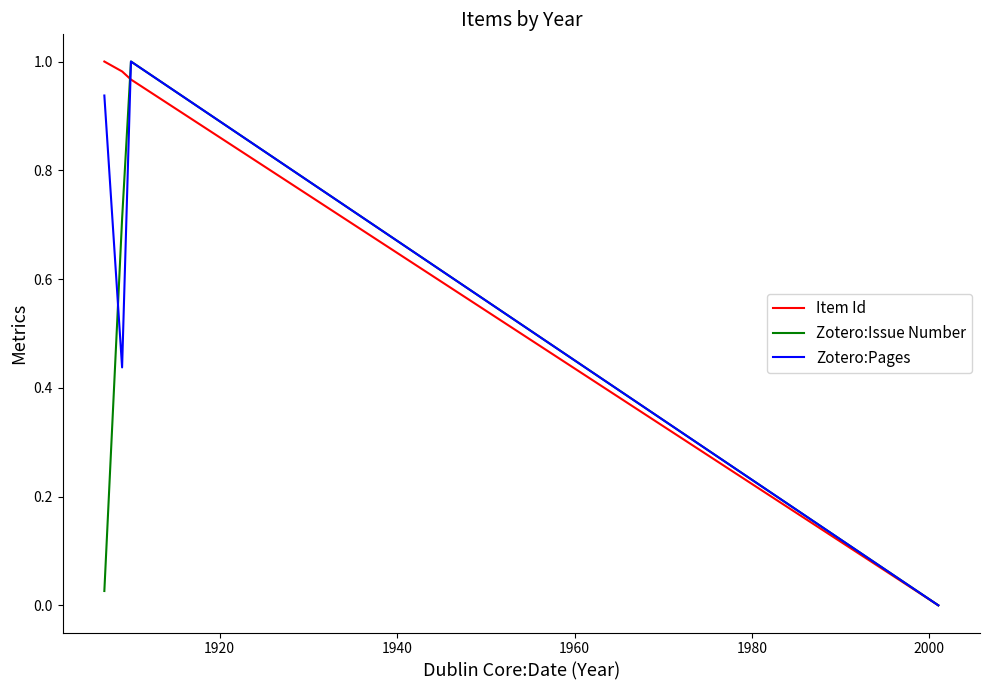

List the series in order of their overall mean, lowest first.

Zotero:Issue Number, Zotero:Pages, Item Id